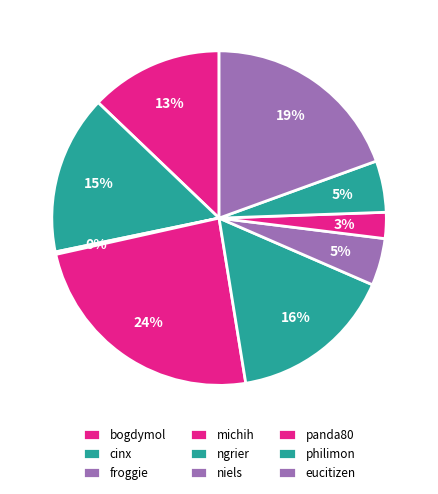

What percentage is the niels slice, to the nearest percent?

5%